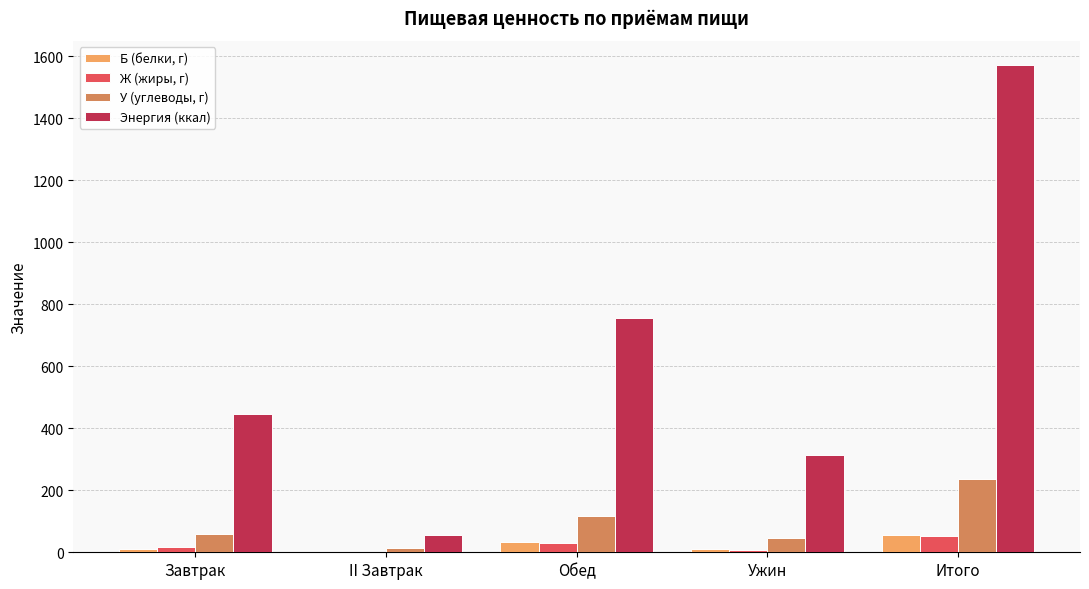

What is the sum of all Энергия (ккал) values?

3142.0